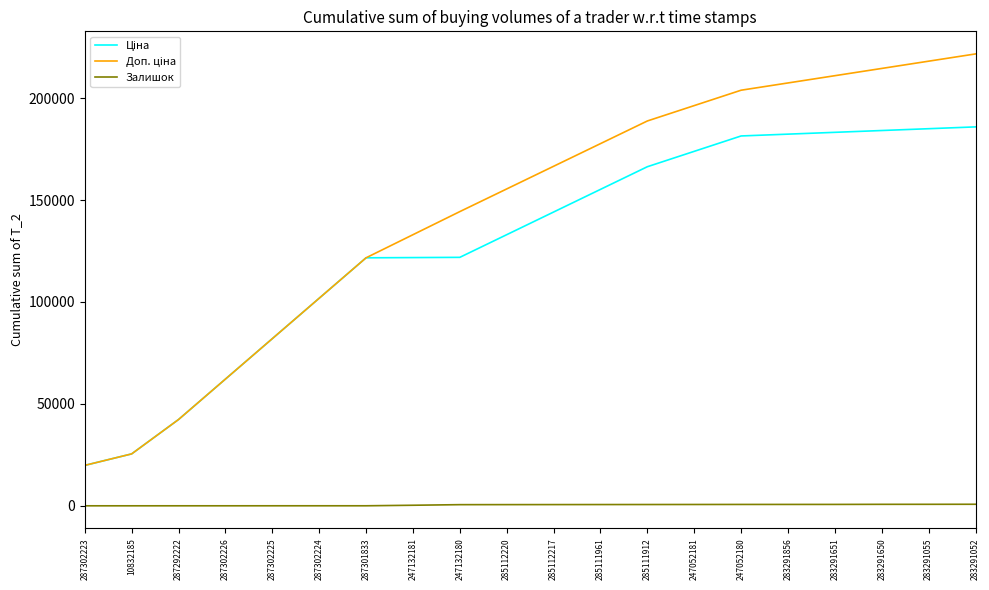

What is the sum of the Залишок values at 283291055 and 247132180?

1300.0